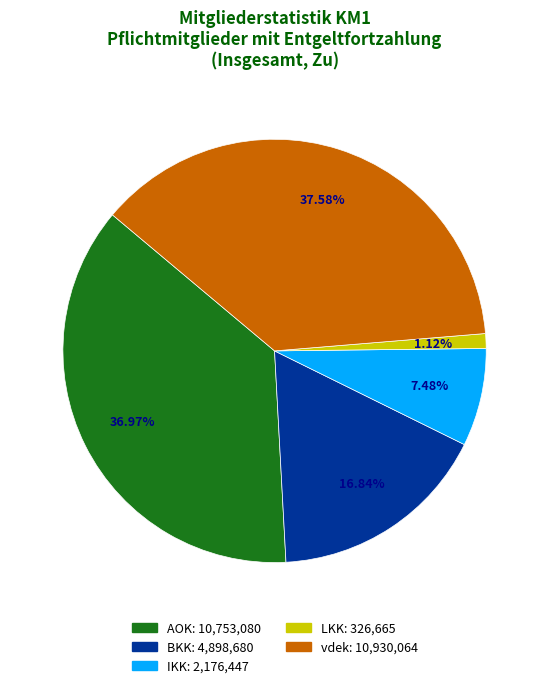

Does any single category account for the majority?

No